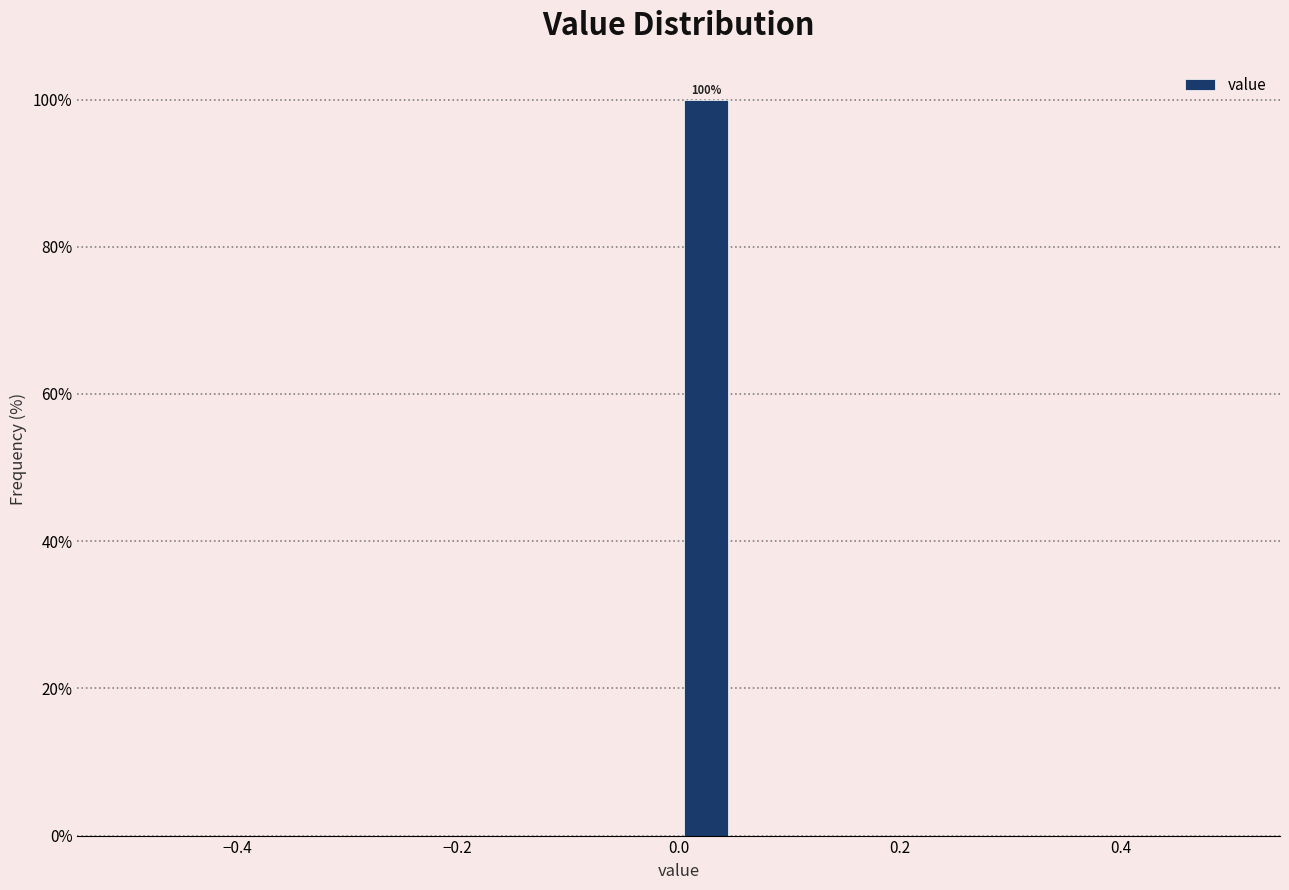

Around what value on the x-axis is the tallest bar? Give the approximate position of its centre, as read against the axis.

0.02